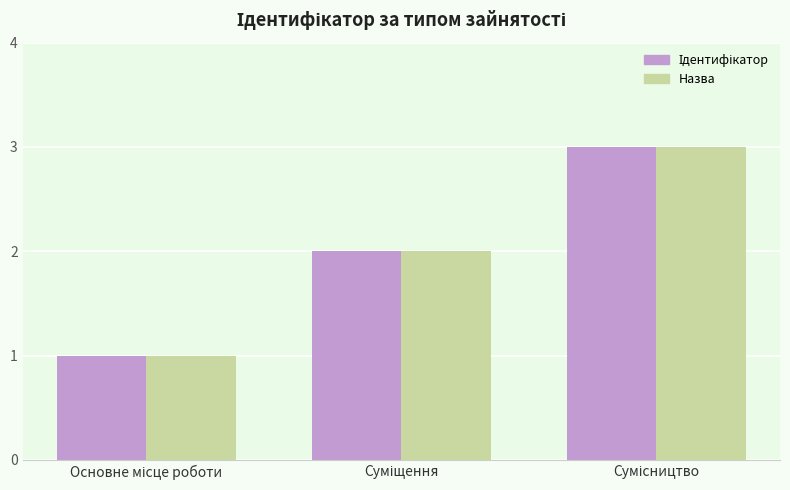

What is the maximum value shown in the chart?

3